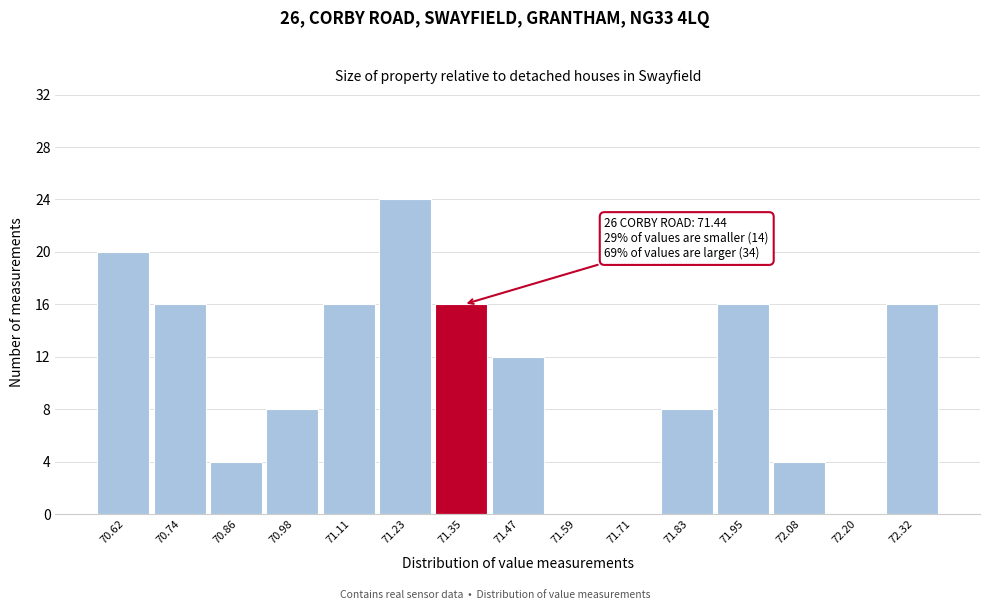

Reading right to left, transcribe all the data shown in this chart.

72.32=16	72.20=0	72.08=4	71.95=16	71.83=8	71.71=0	71.59=0	71.47=12	71.35=16	71.23=24	71.11=16	70.98=8	70.86=4	70.74=16	70.62=20